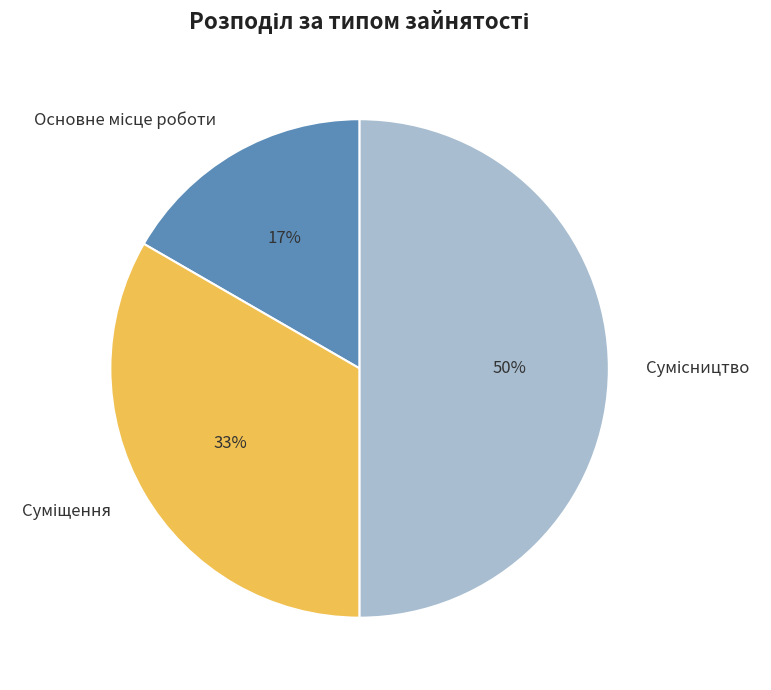

Count the number of slices in the pie.

3